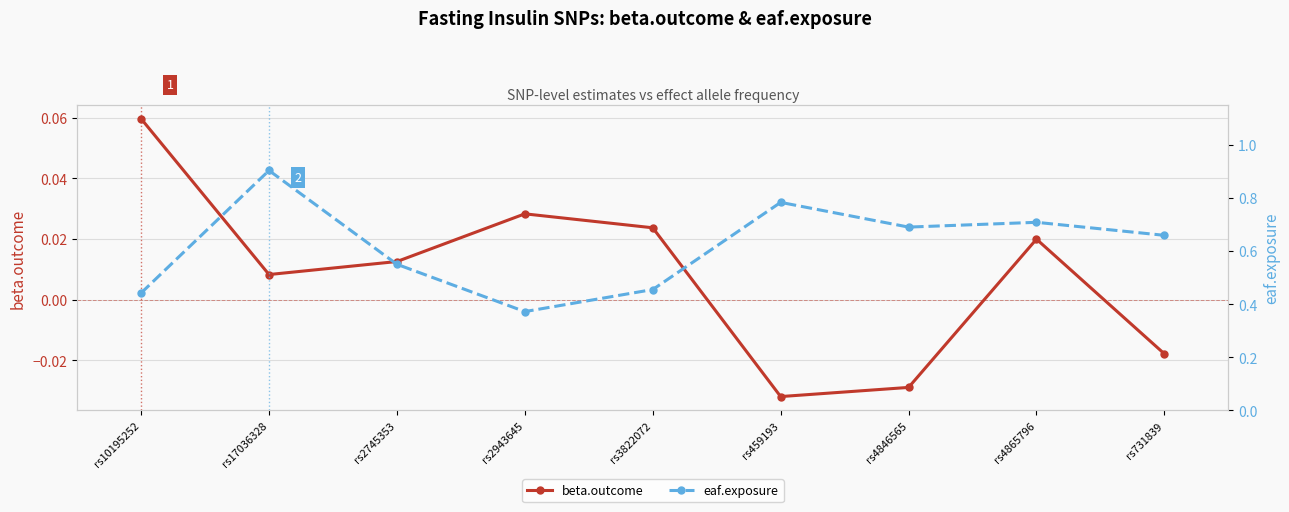

Which series changed the most between rs10195252 and rs459193?

eaf.exposure